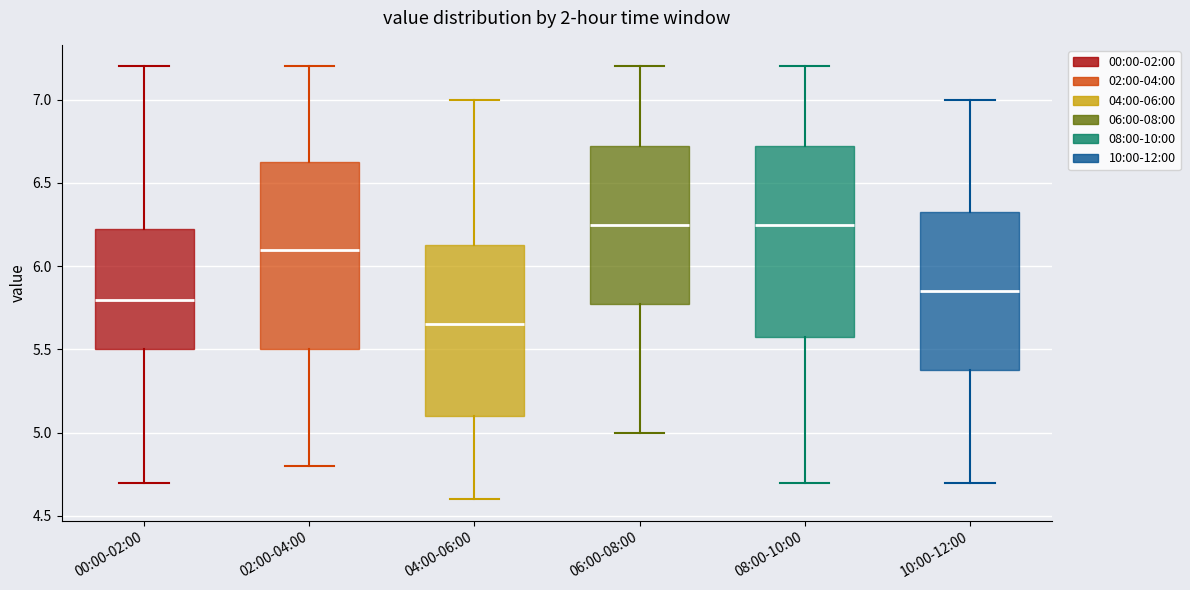

Where is the upper edge of the box for 10:00-12:00 on the y-axis? The values are not printed on the chart, so give them approximately, as read against the axis.

6.35